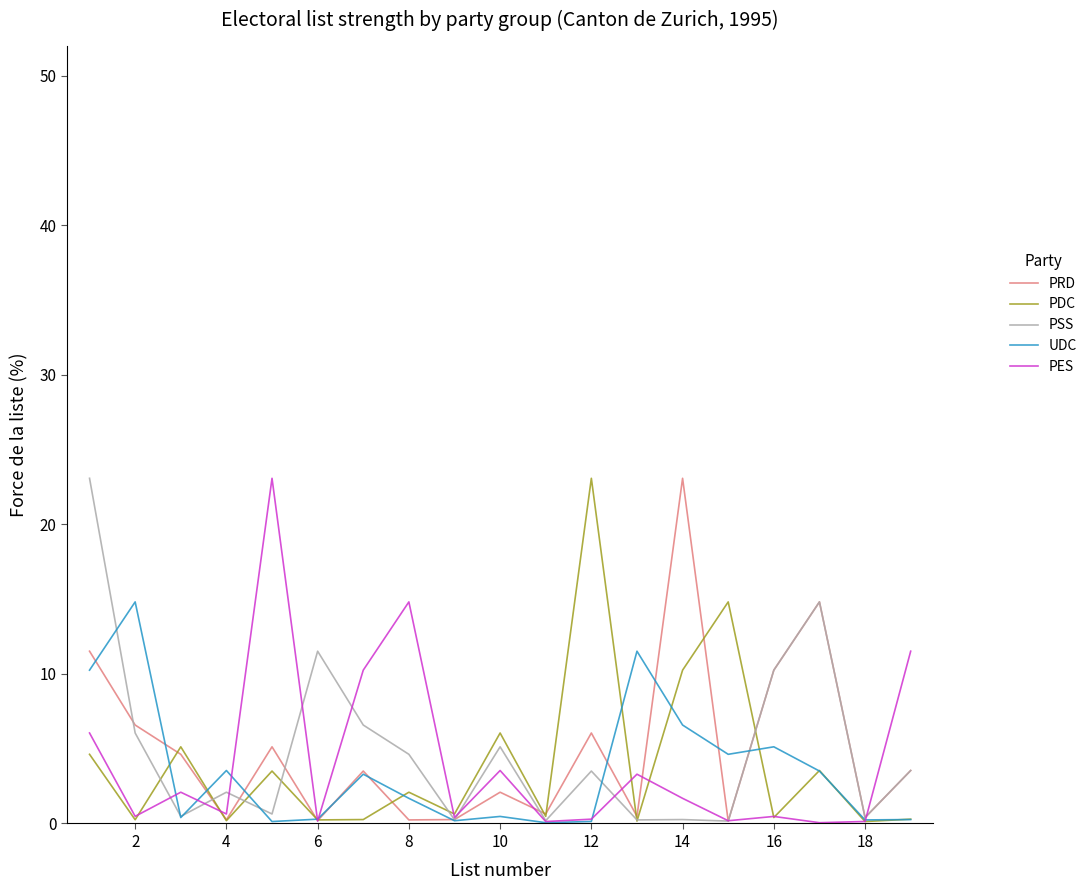

What is the maximum value for PES?

23.1